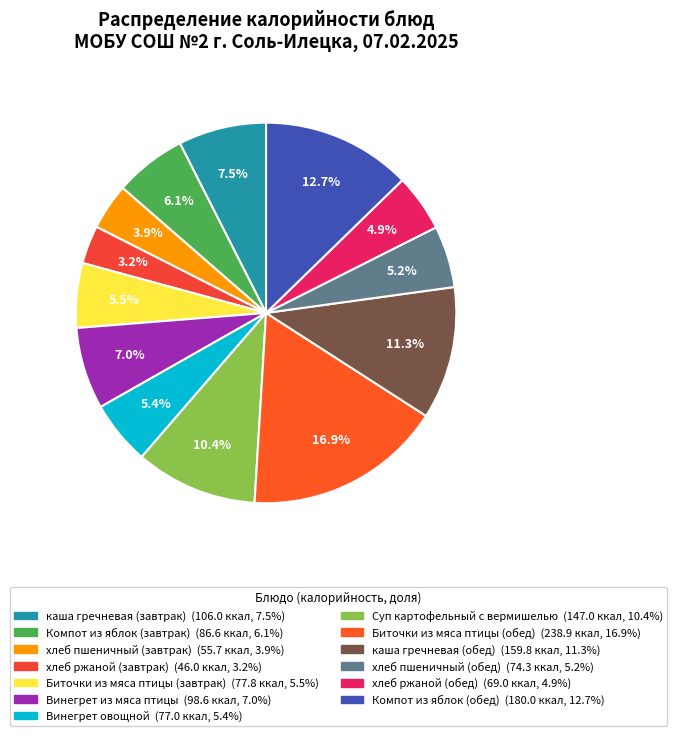

To the nearest percent, what portion does Биточки из мяса птицы (обед) represent?

17%